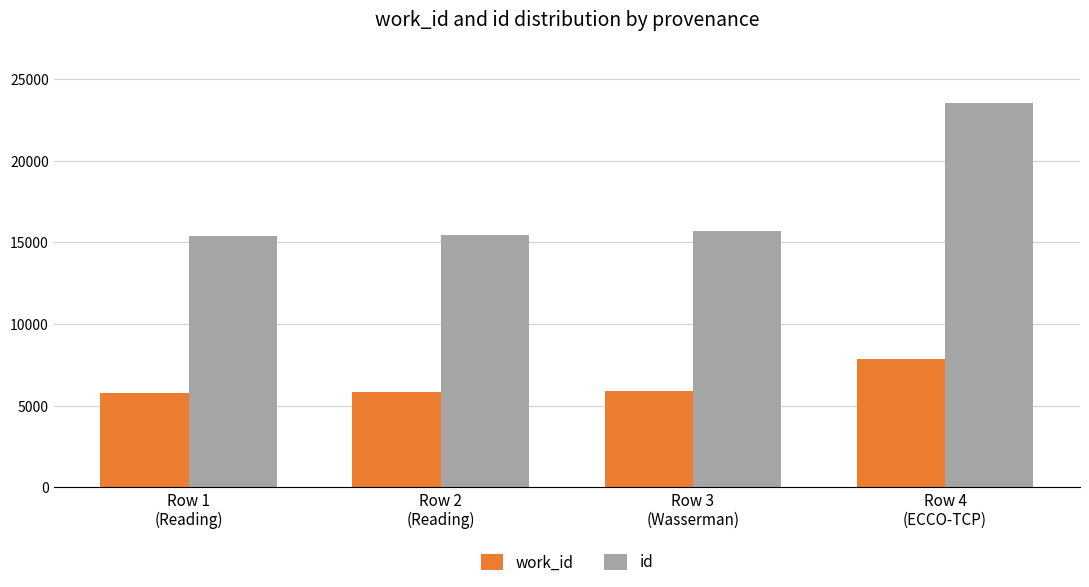

What is the smallest value displayed?

5775